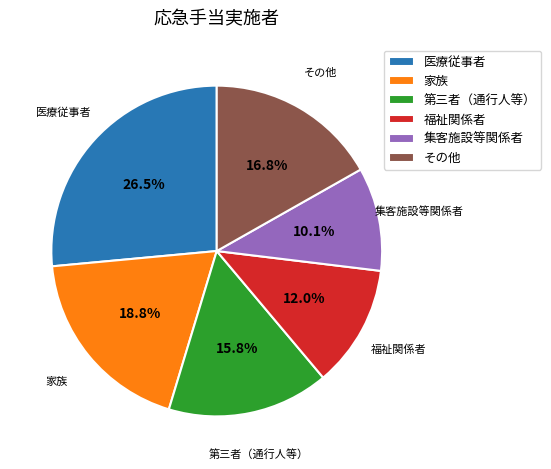

The その他 slice represents 27% of the pie. True or false?

False